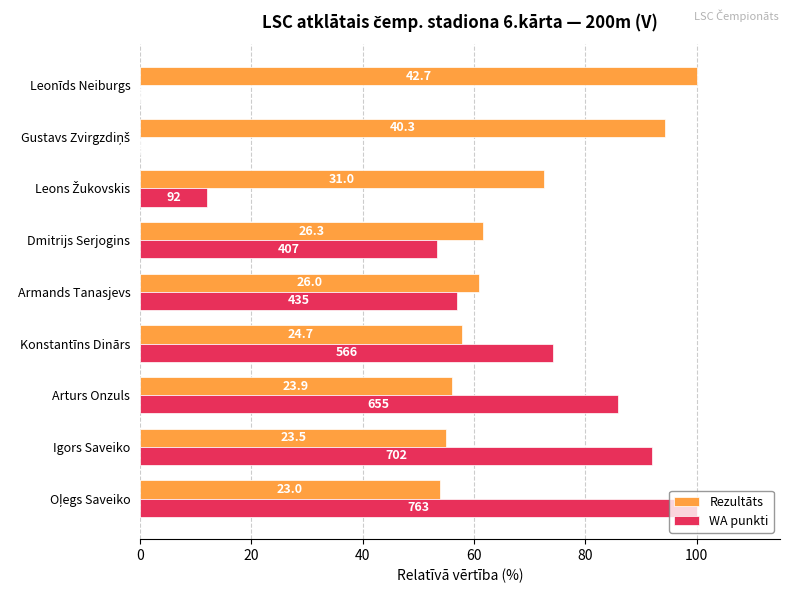

What are all the series names shown in the legend?

Rezultāts, WA punkti